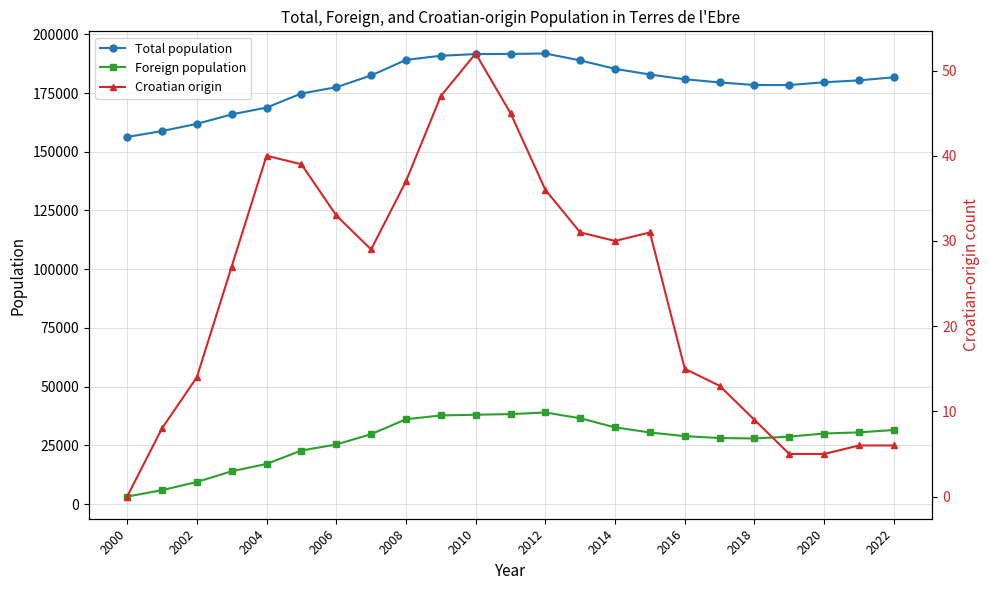

What is the difference between the highest and lowest values at 2002?

161857